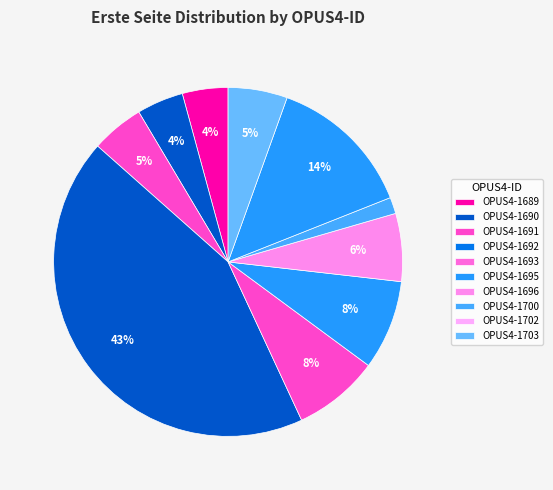

Is there any slice that represents more than half of the pie?

No